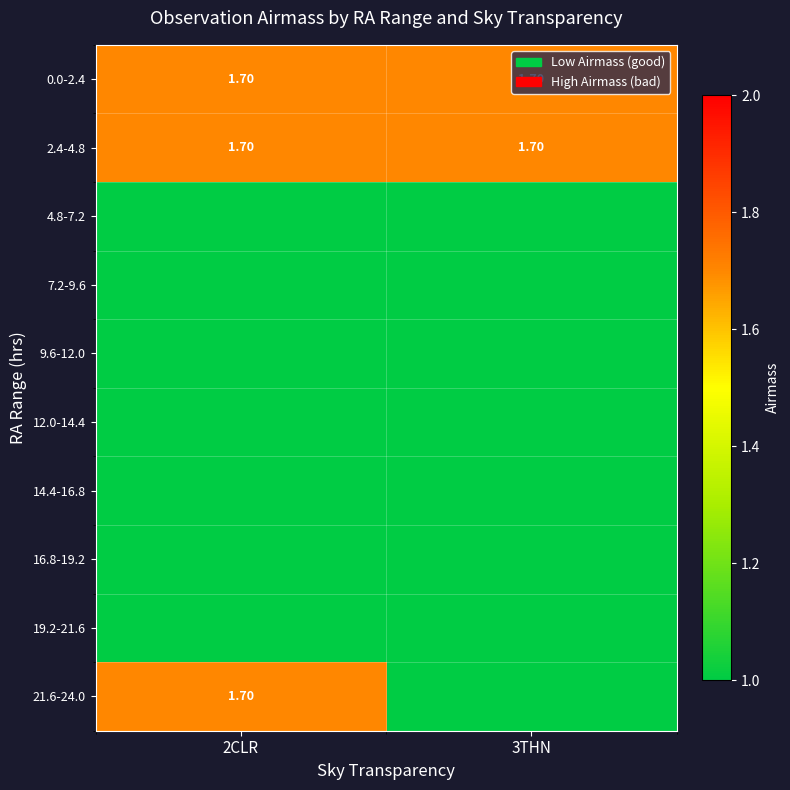

Count the number of data series in this chart.

10